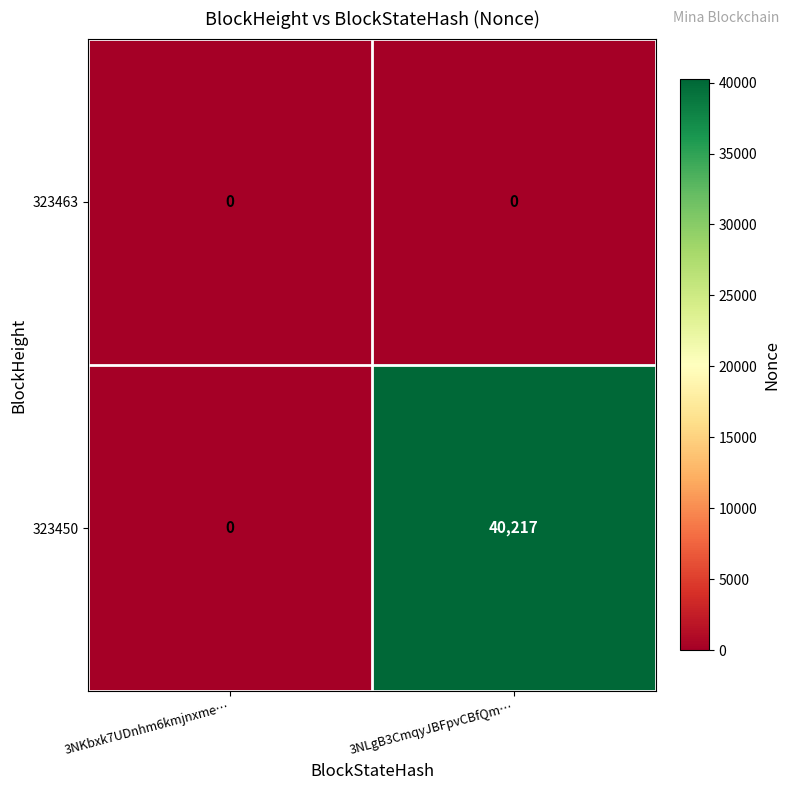

At which category is the sum across all series the highest?

3NLgB3CmqyJBFpvCBfQm…